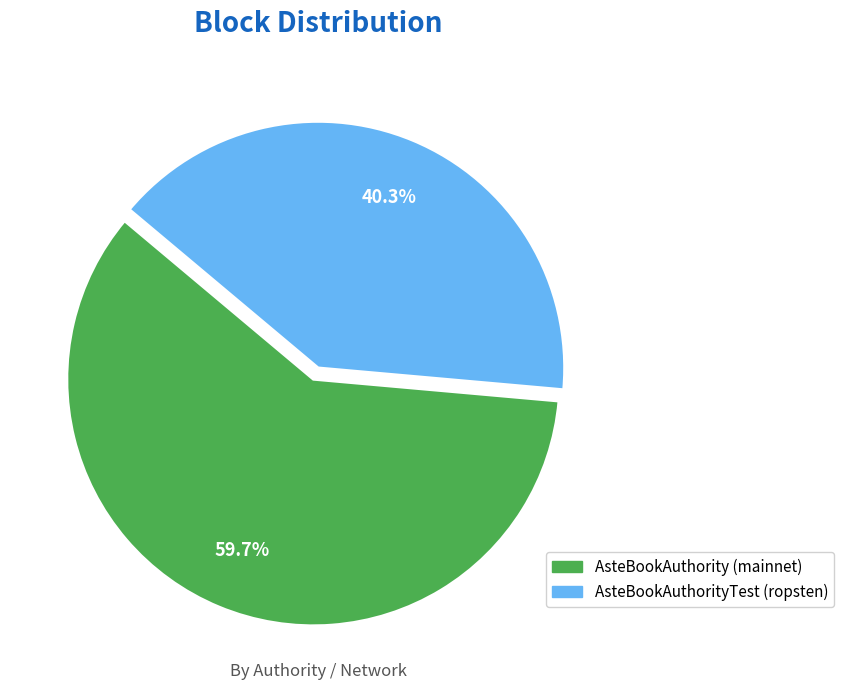

What is the ratio of the value at AsteBookAuthorityTest (ropsten) to the value at AsteBookAuthority (mainnet)?

0.7